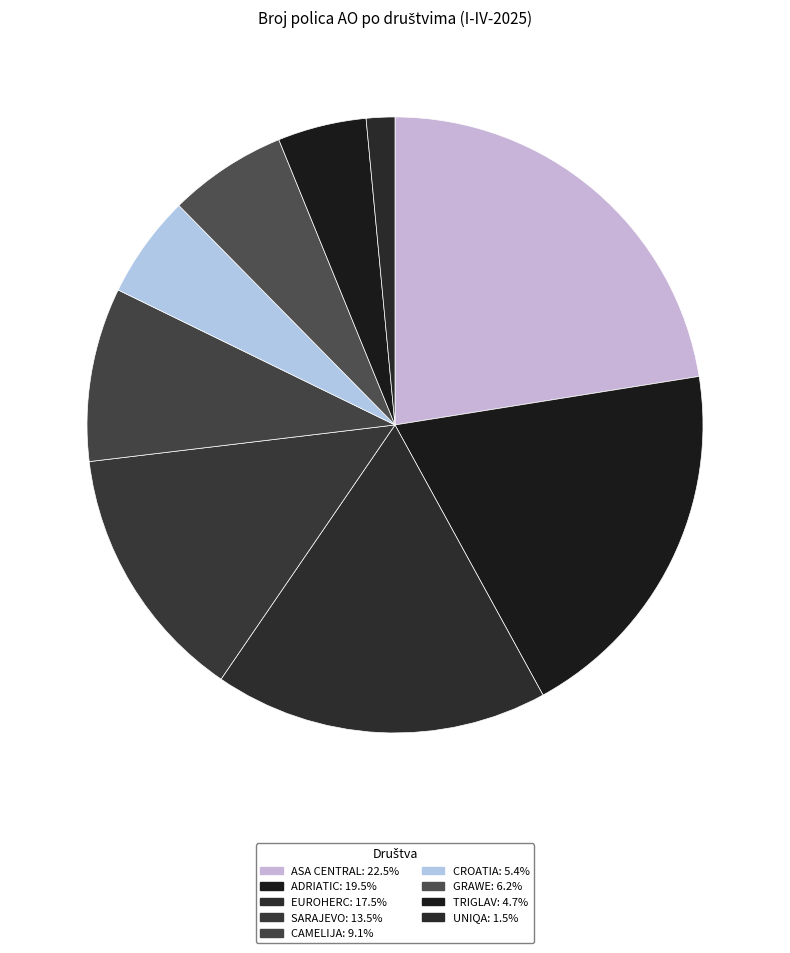

What is the ratio of the value at CROATIA to the value at TRIGLAV?

1.2